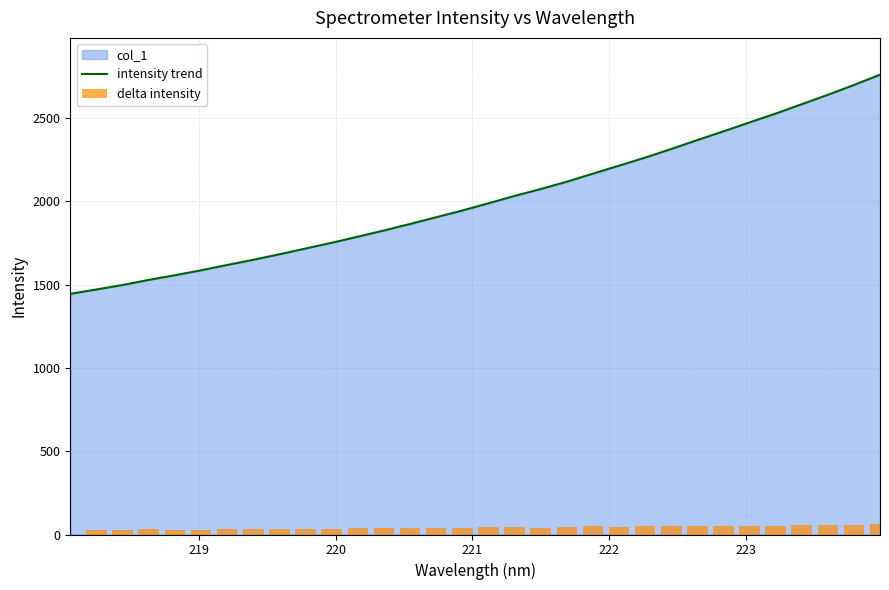

What is the minimum value for intensity trend?

1443.9